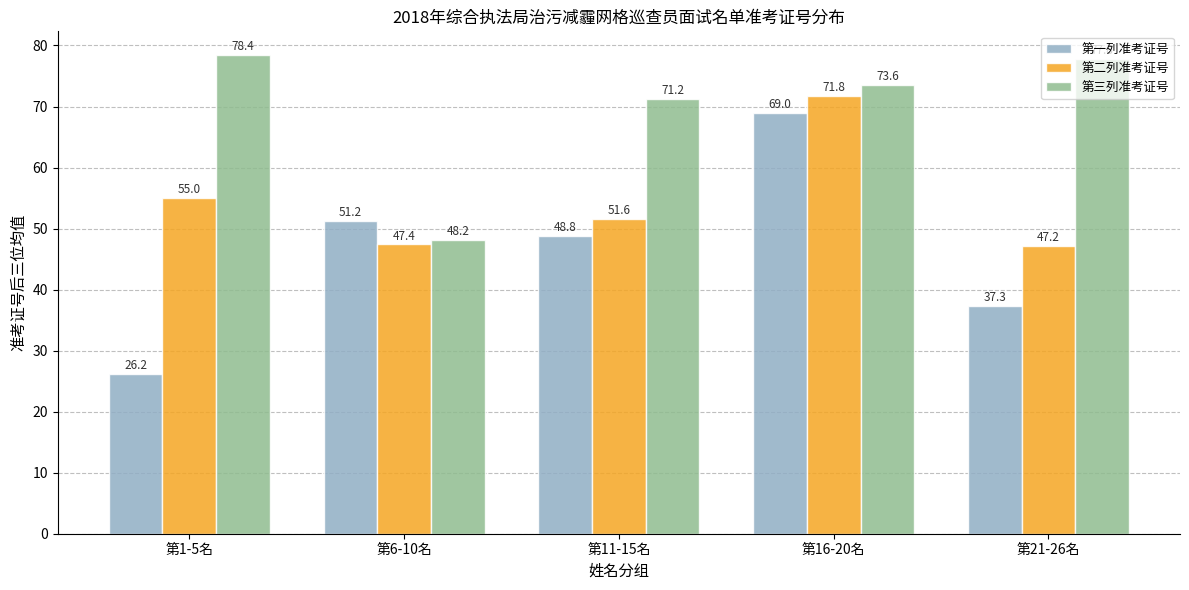

Which category has the highest value in the 第一列准考证号 series?

第16-20名